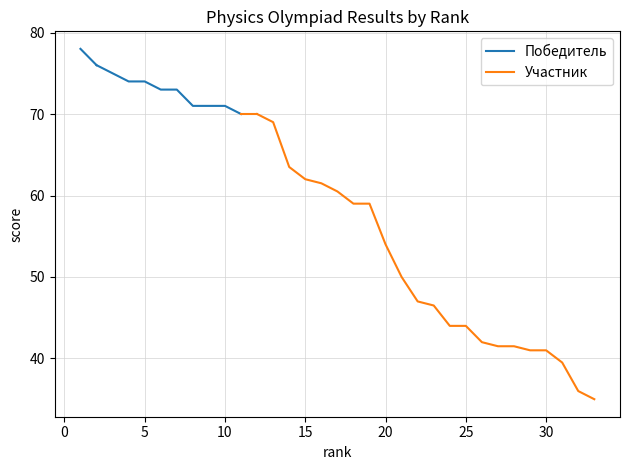

What is the lowest value of the Участник series?

35.0